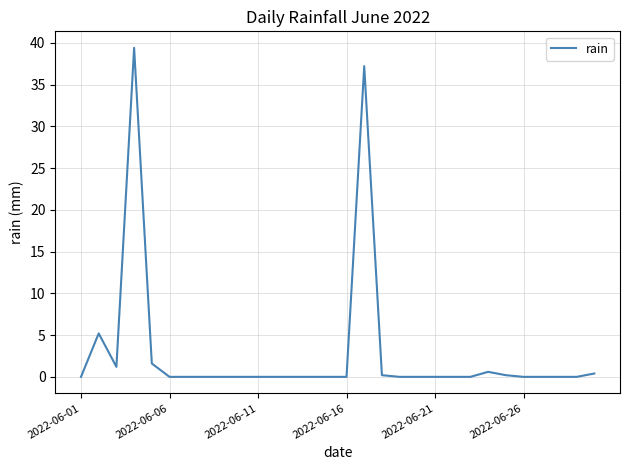

Reading right to left, list all the values displayed in this chart.

0.4	0.0	0.0	0.0	0.0	0.2	0.6	0.0	0.0	0.0	0.0	0.0	0.2	37.2	0.0	0.0	0.0	0.0	0.0	0.0	0.0	0.0	0.0	0.0	0.0	1.6	39.4	1.2	5.2	0.0